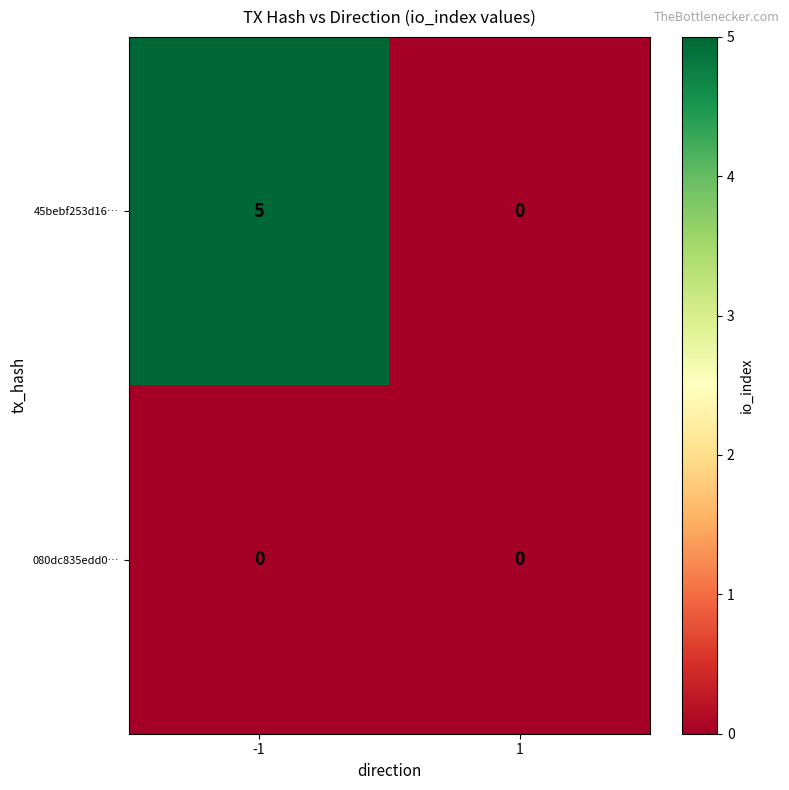

Rank the series by their maximum value, from highest to lowest.

45bebf253d16…, 080dc835edd0…